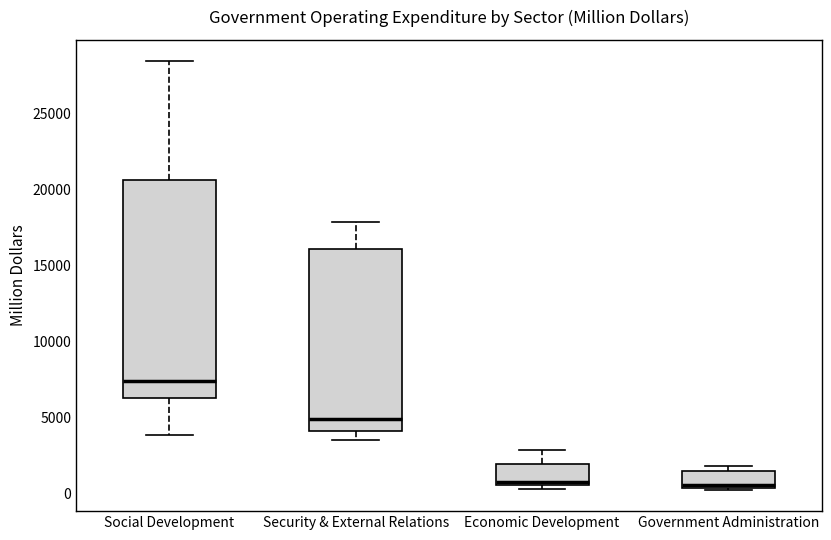

Reading left to right, transcribe this box plot: for each box, give where its median line is, the range the box spans, and where its two whiskers end, as read against the y-axis. The values are not printed on the chart, so give them approximately, as read against the axis.

Social Development: median 7500, box 6500 to 20500, whiskers 4000 to 28500
Security & External Relations: median 5000, box 4000 to 16000, whiskers 3500 to 18000
Economic Development: median 1000, box 500 to 2000, whiskers 500 (just below the box's lower edge) to 3000
Government Administration: median 500 (just above the box's lower edge), box 500 to 1500, whiskers 500 to 2000